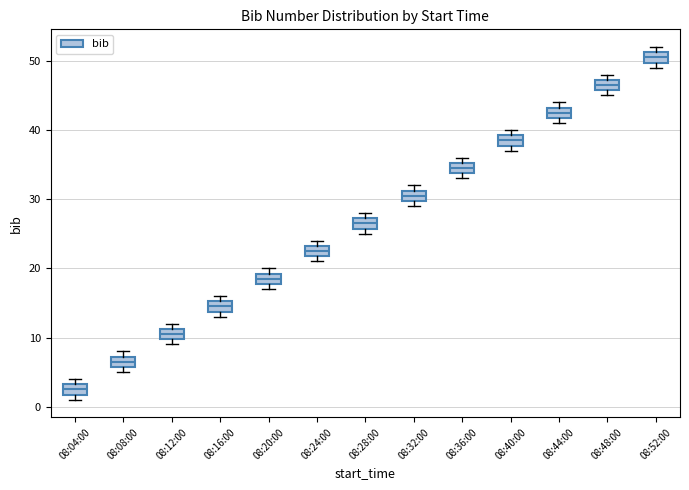

Where is the upper edge of the box for 08:20:00 on the y-axis? The values are not printed on the chart, so give them approximately, as read against the axis.

19